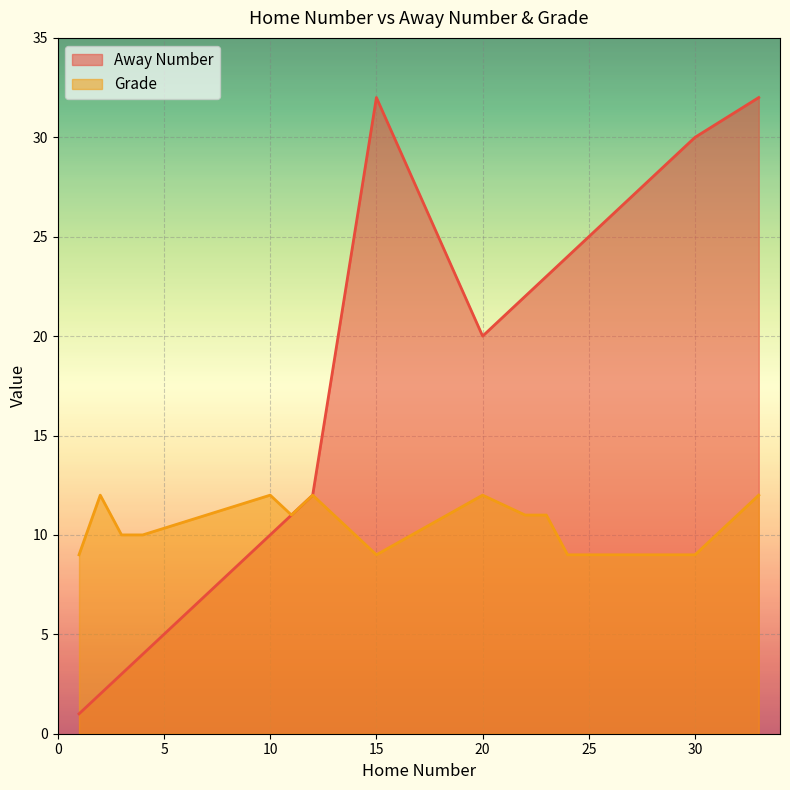

Read the Away Number value at 3.

3